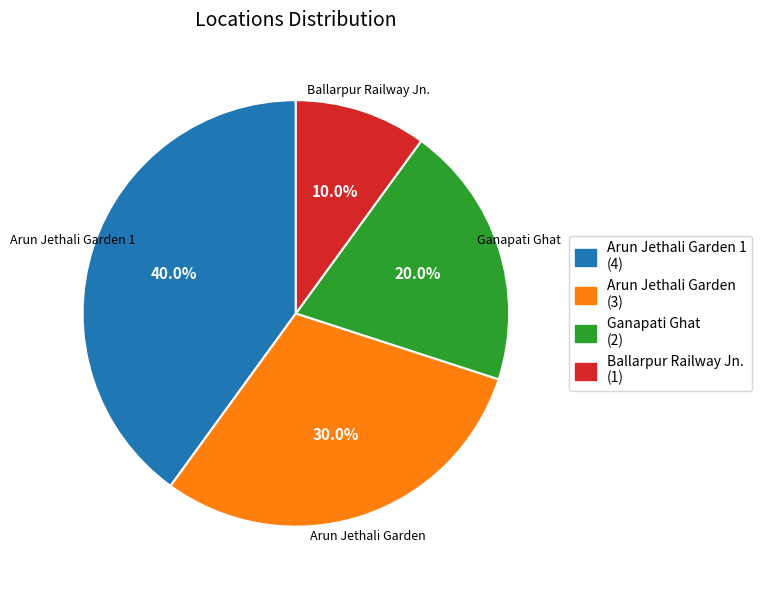

What is the ratio of the value at Arun Jethali Garden 1 (4) to the value at Ganapati Ghat (2)?

2.0